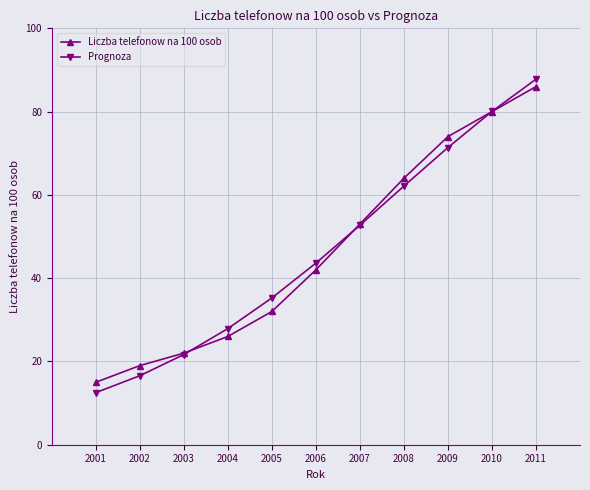

Where is Liczba telefonow na 100 osob nearest to the value 50?

2007